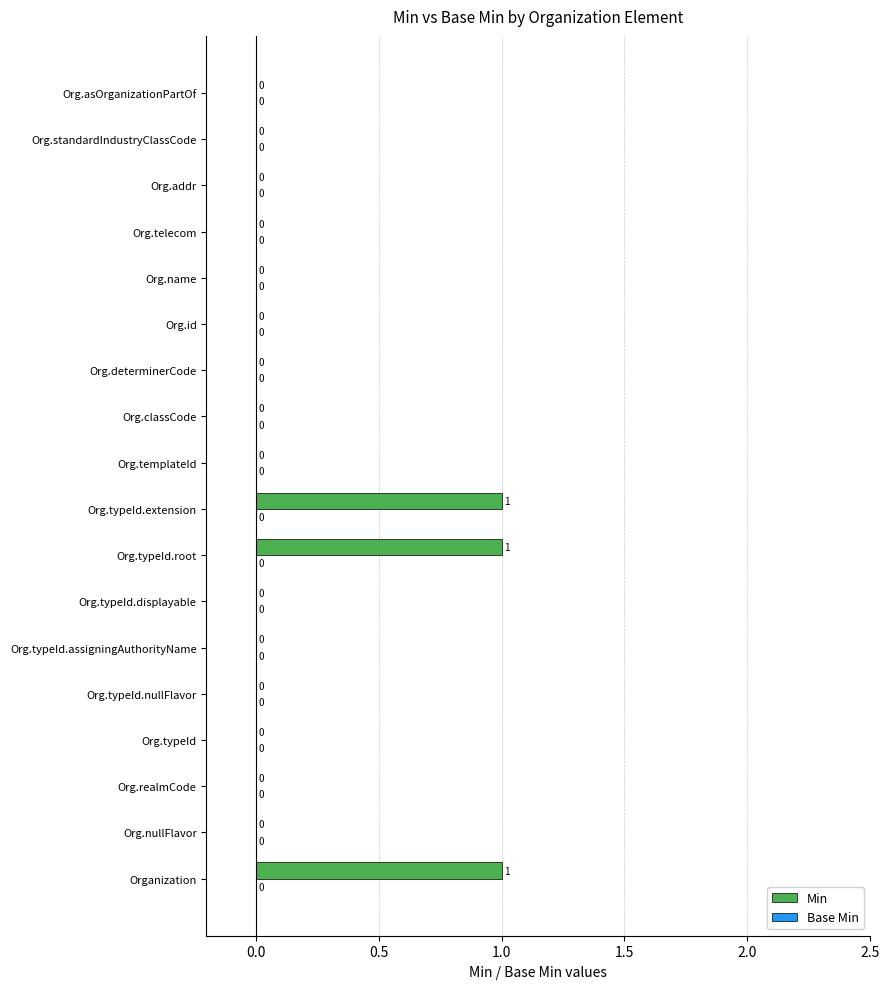

How many values are between 0 and 1?

18